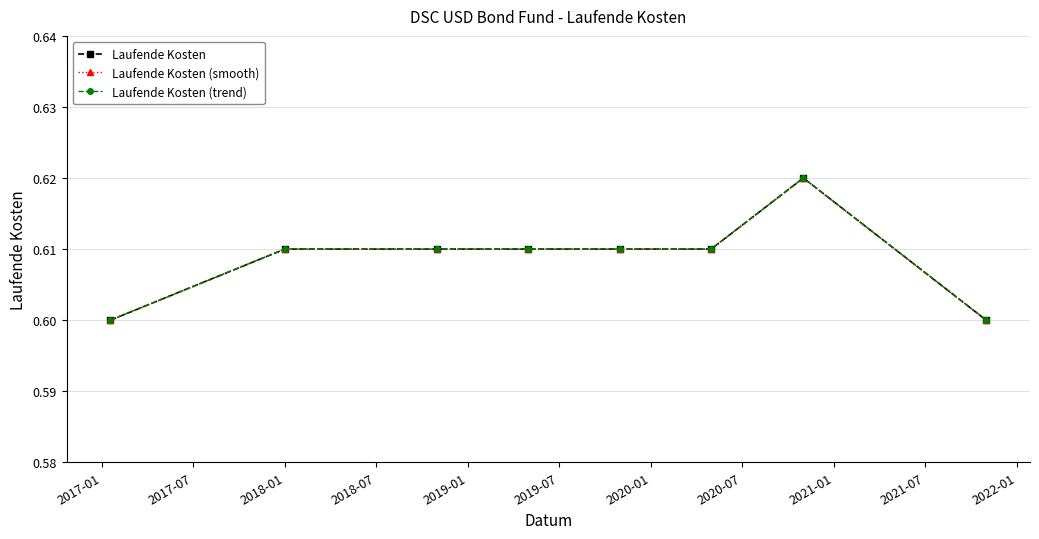

How many lines are shown in the chart?

3